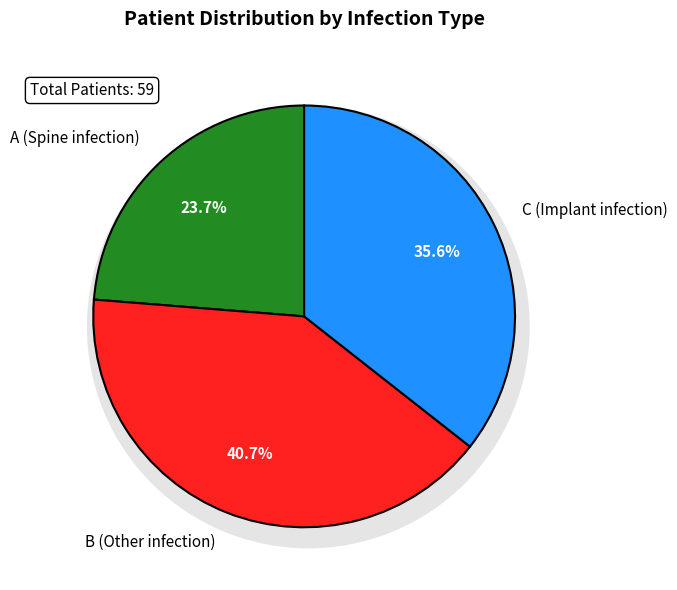

Does any single category account for the majority?

No